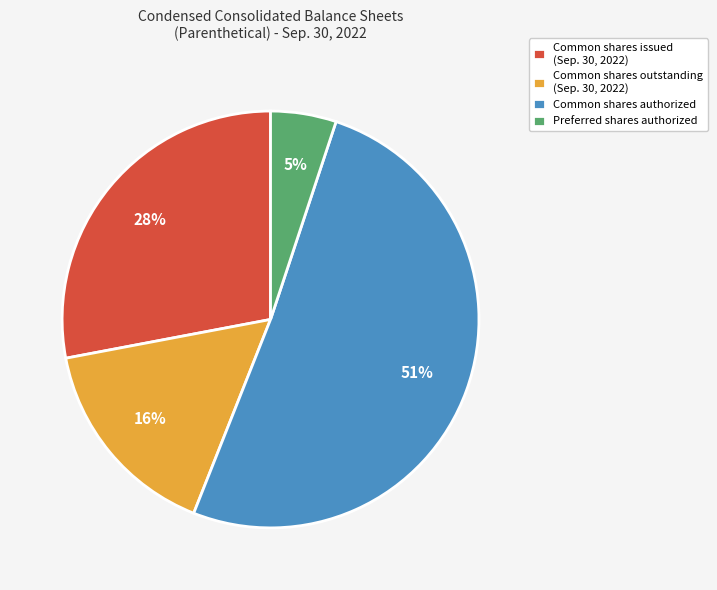

Which category has the biggest portion of the pie?

Common shares authorized